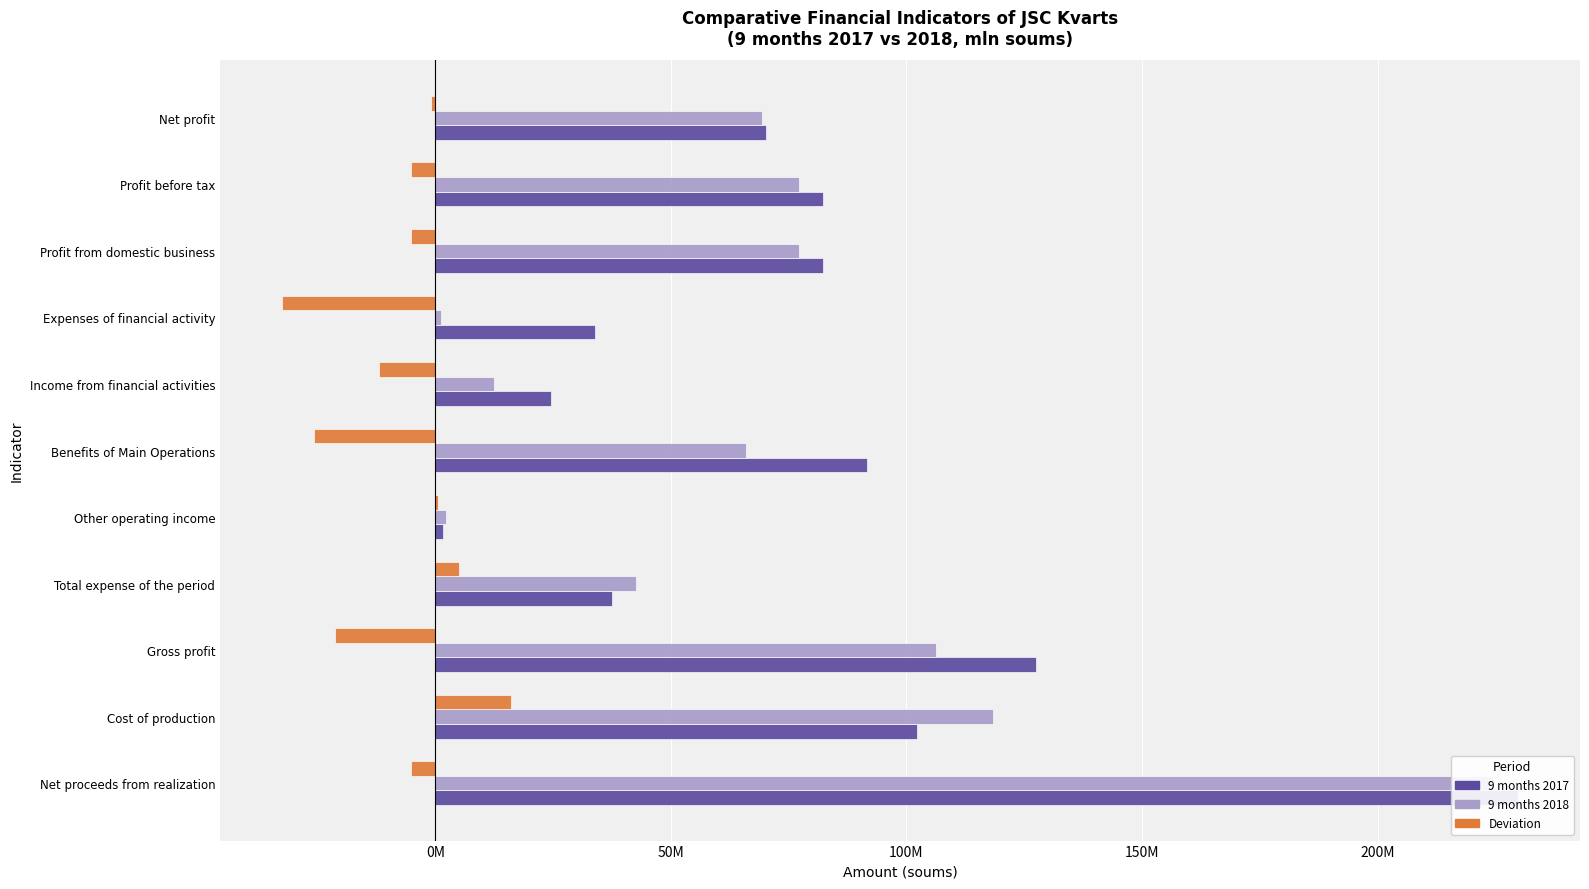

What is the average value of the Deviation series?

-7813817.9